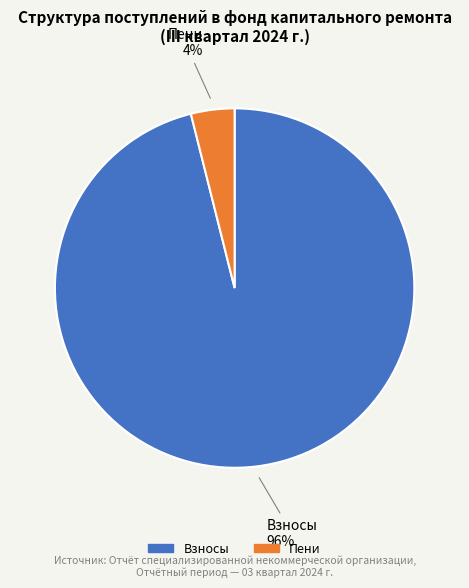

Does any single category account for the majority?

Yes